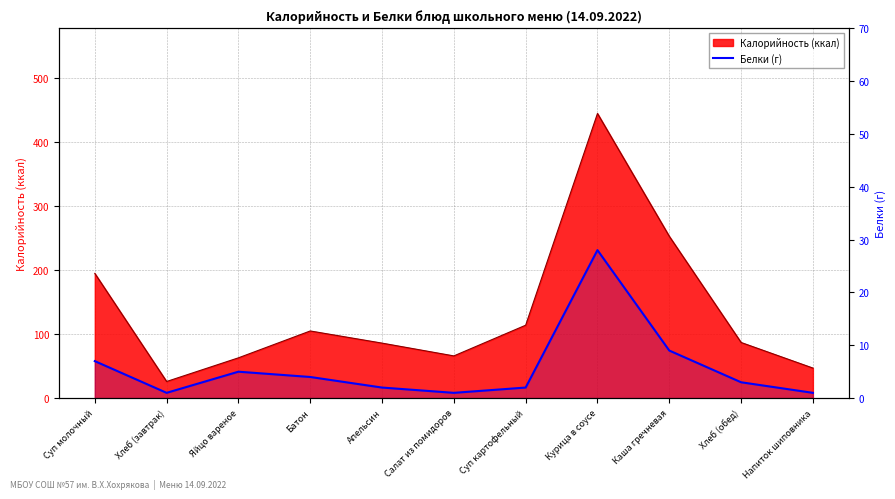

What is the change in value from Салат из помидоров to Хлеб (обед)?

+2